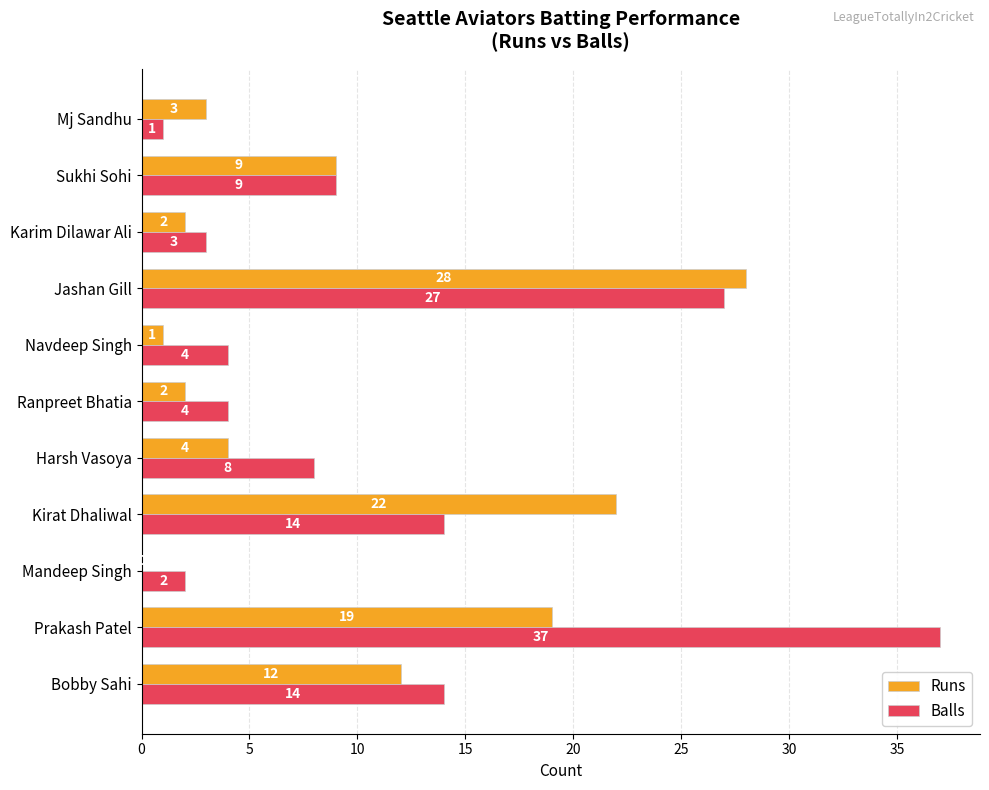

What is the sum of the Runs values at Harsh Vasoya and Kirat Dhaliwal?

26